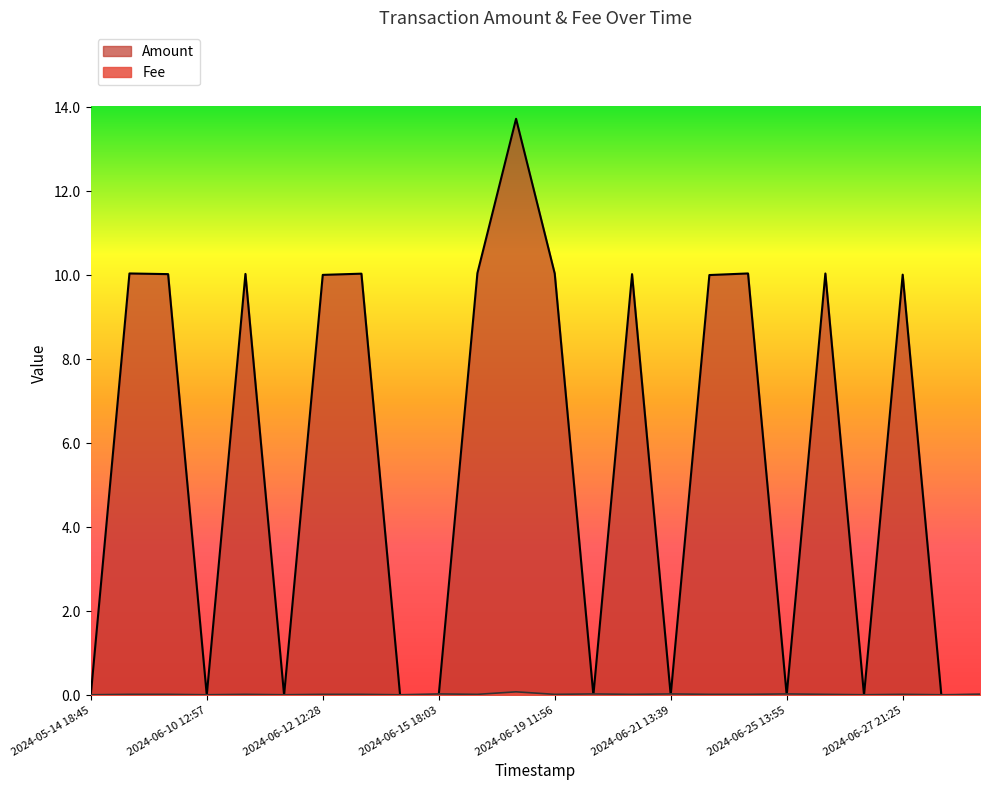

Which series has the largest range (max minus min)?

Amount